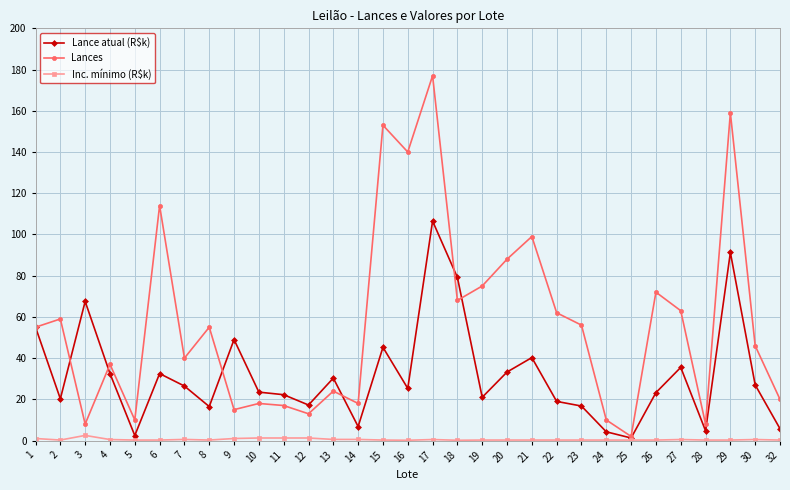

True or false: Lances has more than 1 interior local peaks.

True